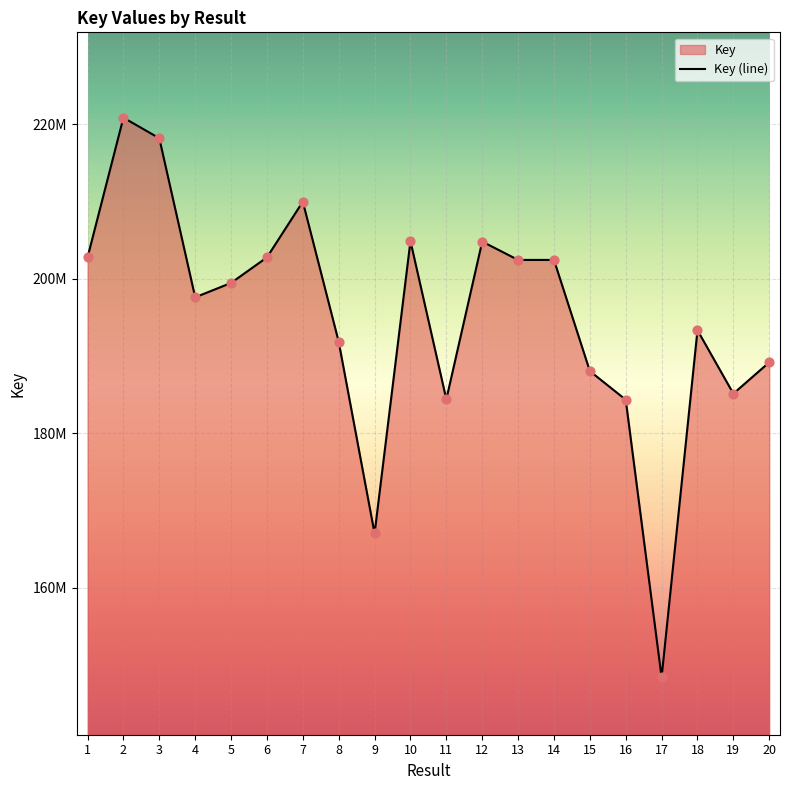

What is the ratio of the value at 19 to the value at 13?

0.9